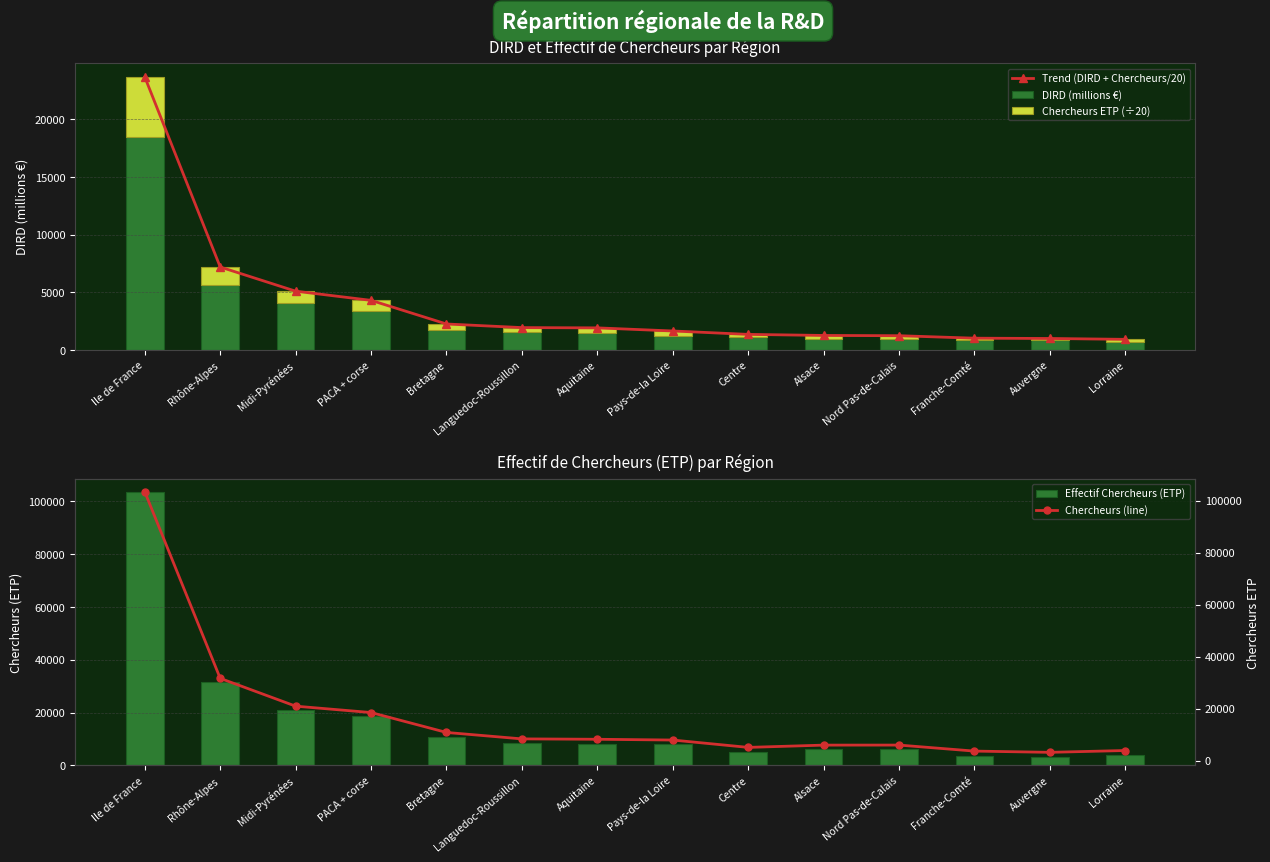

What is the label of the 5th bar from the right?

Alsace